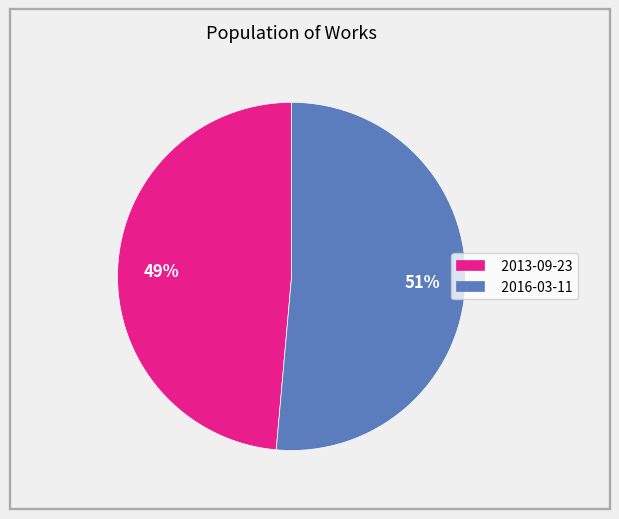

True or false: 2016-03-11 accounts for 51% of the total.

True